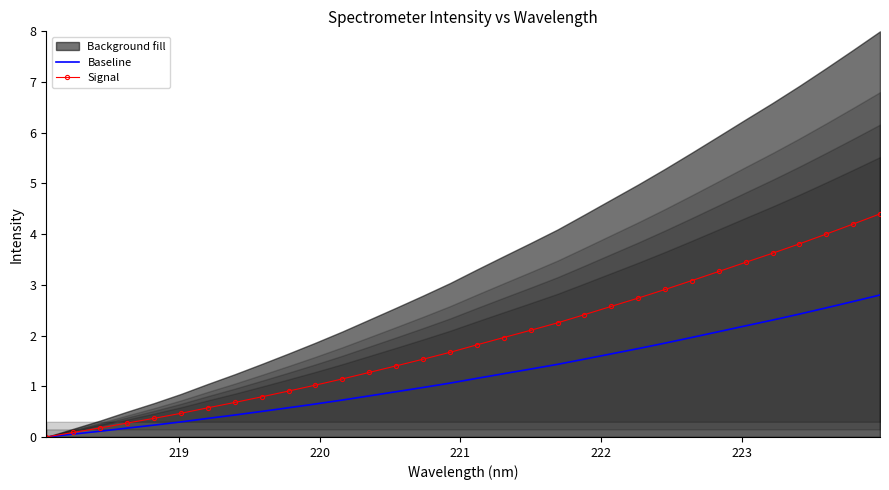

How many data points in Baseline are less than 1?

15